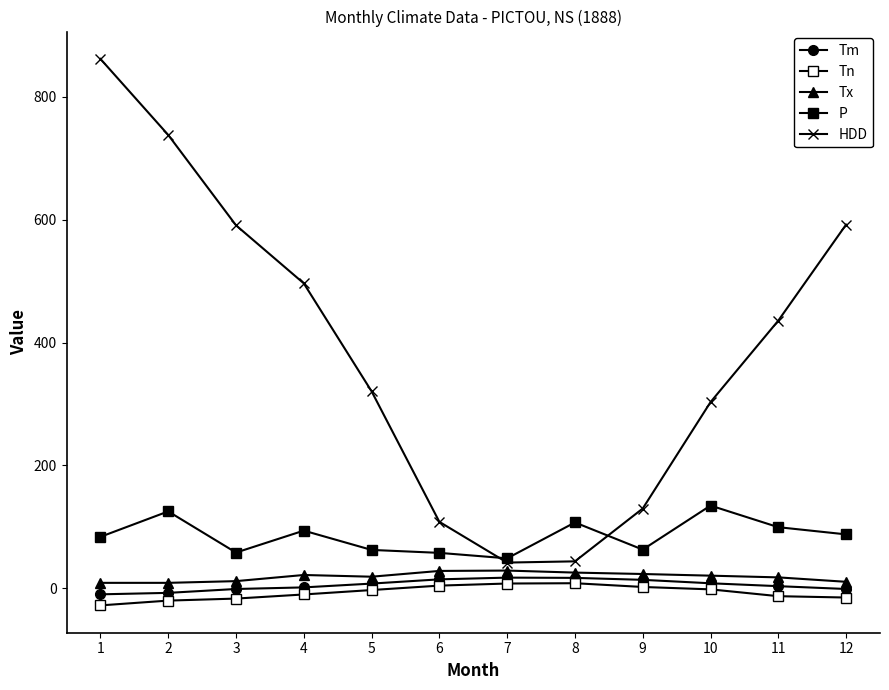

Is it true that Tx equals 12.4 at 1?

False